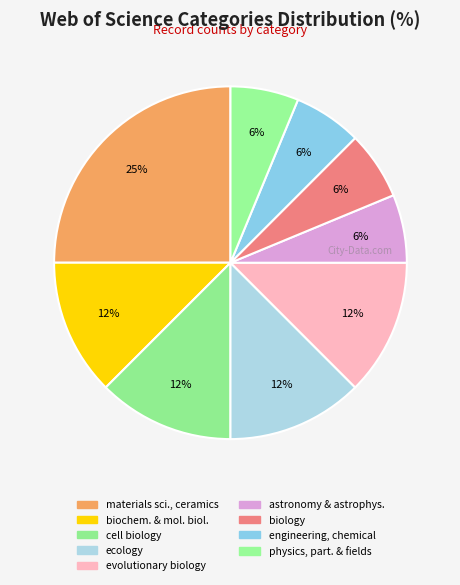

Which slice is the smallest?

astronomy & astrophysics